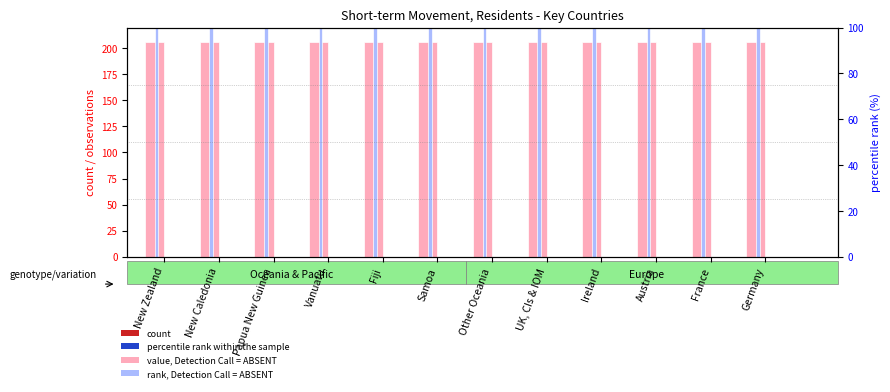

Reading right to left, extract all data points from this chart.

No. Obs. (count): 206.0	206.0	206.0	206.0	206.0	206.0	206.0	206.0	206.0	206.0	206.0	206.0
Collection Month (rank): 220.0	220.0	220.0	220.0	220.0	220.0	220.0	220.0	220.0	220.0	220.0	220.0